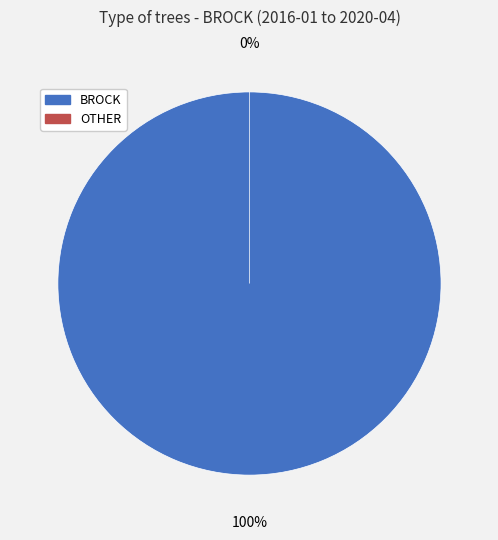

What is the change in value from BROCK to OTHER?

-2236